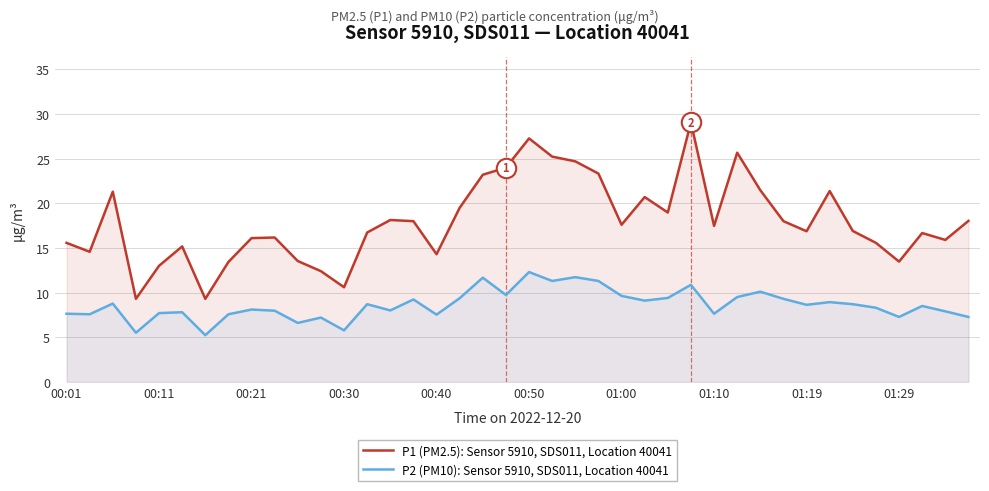

At 13, list the series in order from smallest to largest.

P2 (PM10): Sensor 5910, SDS011, Location 40041, P1 (PM2.5): Sensor 5910, SDS011, Location 40041